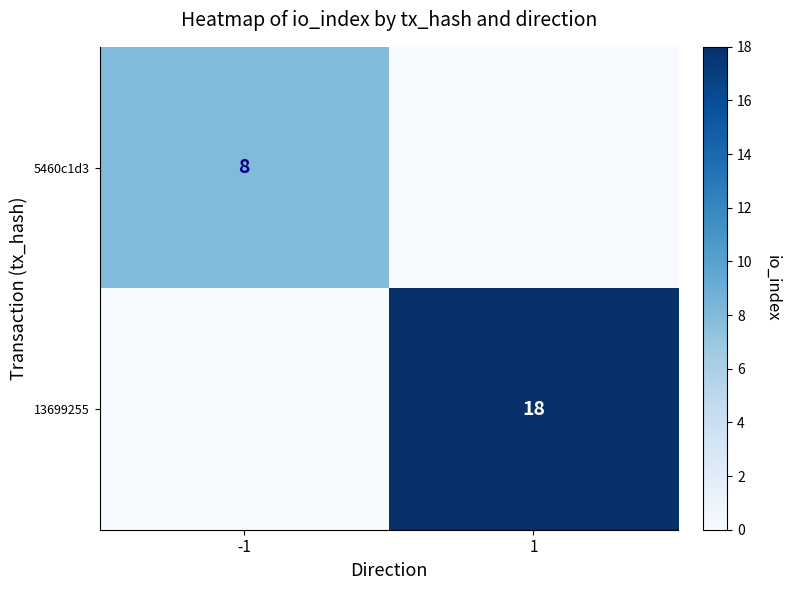

Is it true that 13699255 equals 25 at 1?

False